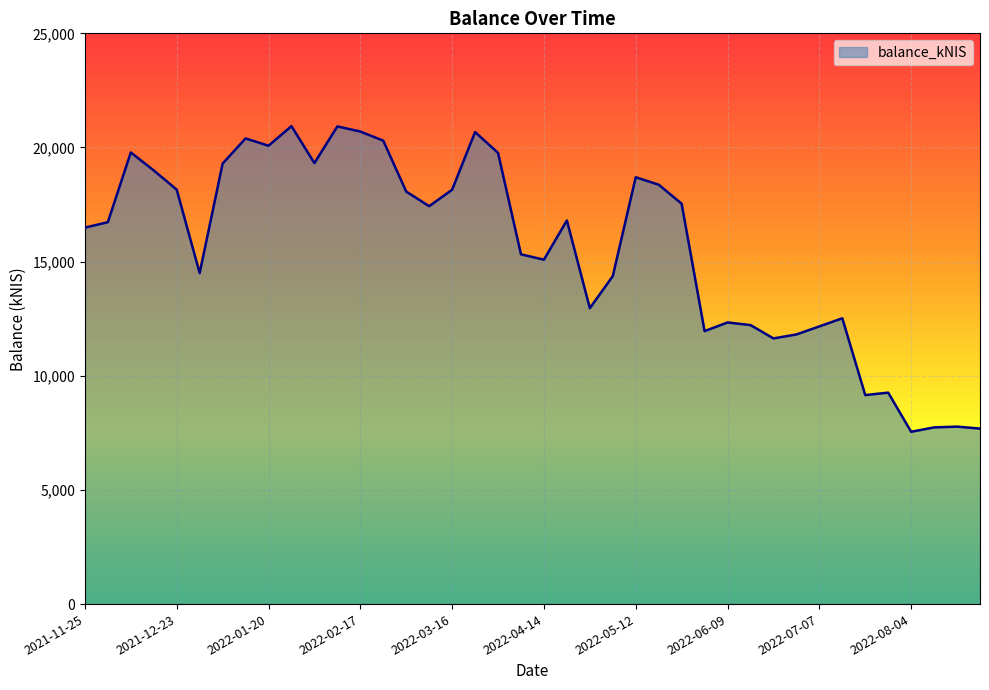

What is the greatest value displayed?

20935.0